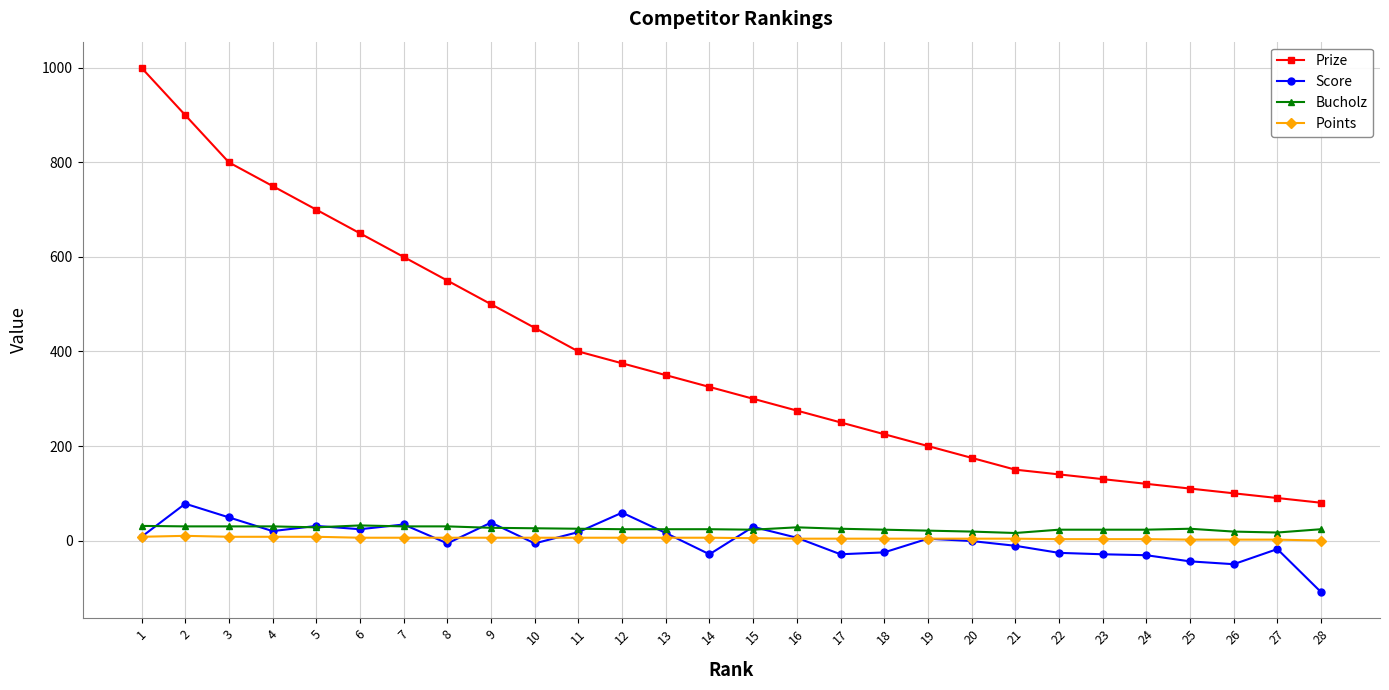

What is the difference between the Prize values at 7 and 17?

350